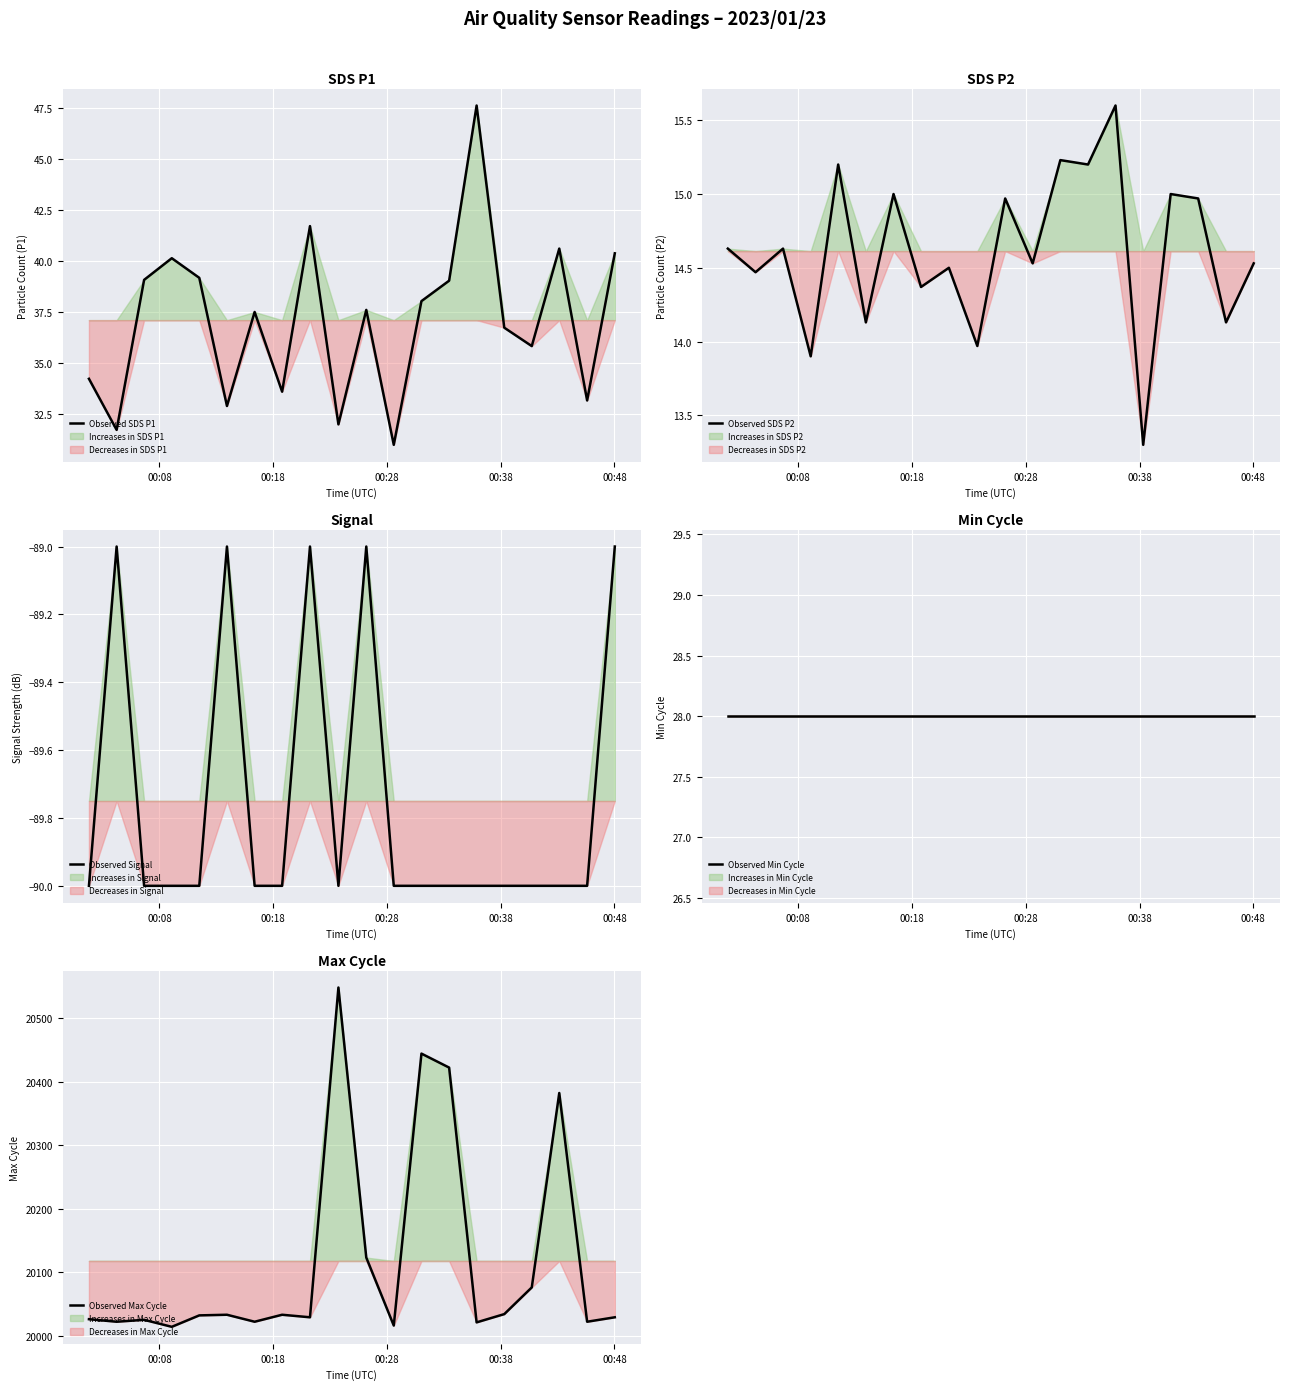

What is the highest value of the Observed SDS P1 series?

47.6